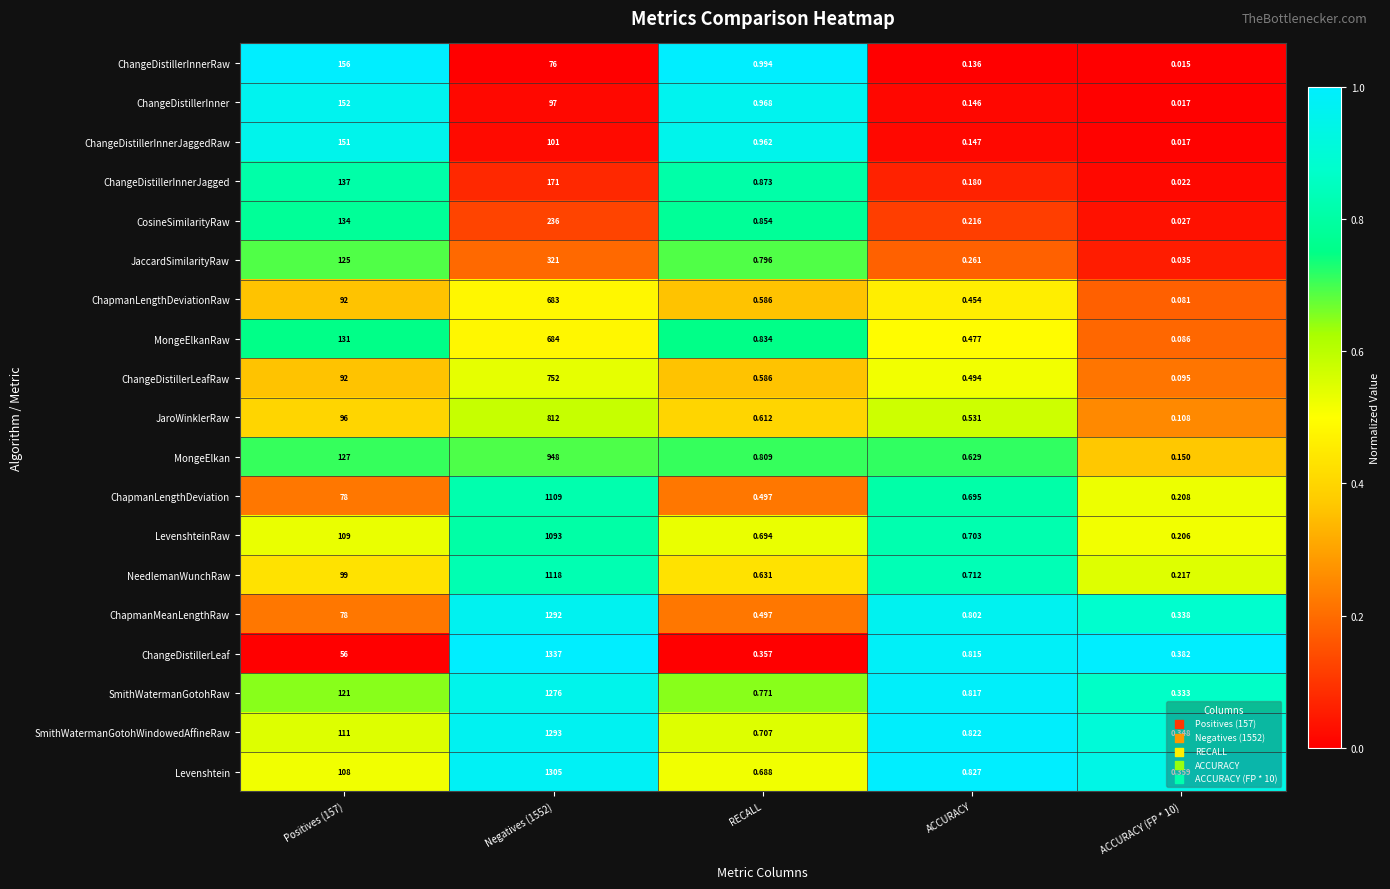

Rank the series at ACCURACY from lowest to highest value.

ChangeDistillerInnerRaw, ChangeDistillerInner, ChangeDistillerInnerJaggedRaw, ChangeDistillerInnerJagged, CosineSimilarityRaw, JaccardSimilarityRaw, ChapmanLengthDeviationRaw, MongeElkanRaw, ChangeDistillerLeafRaw, JaroWinklerRaw, MongeElkan, ChapmanLengthDeviation, LevenshteinRaw, NeedlemanWunchRaw, ChapmanMeanLengthRaw, ChangeDistillerLeaf, SmithWatermanGotohRaw, SmithWatermanGotohWindowedAffineRaw, Levenshtein